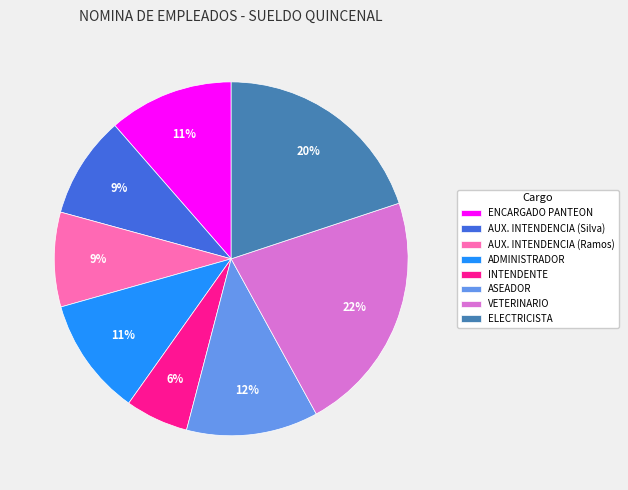

Combined, do INTENDENTE and AUX. INTENDENCIA (Ramos) account for over 50%?

No